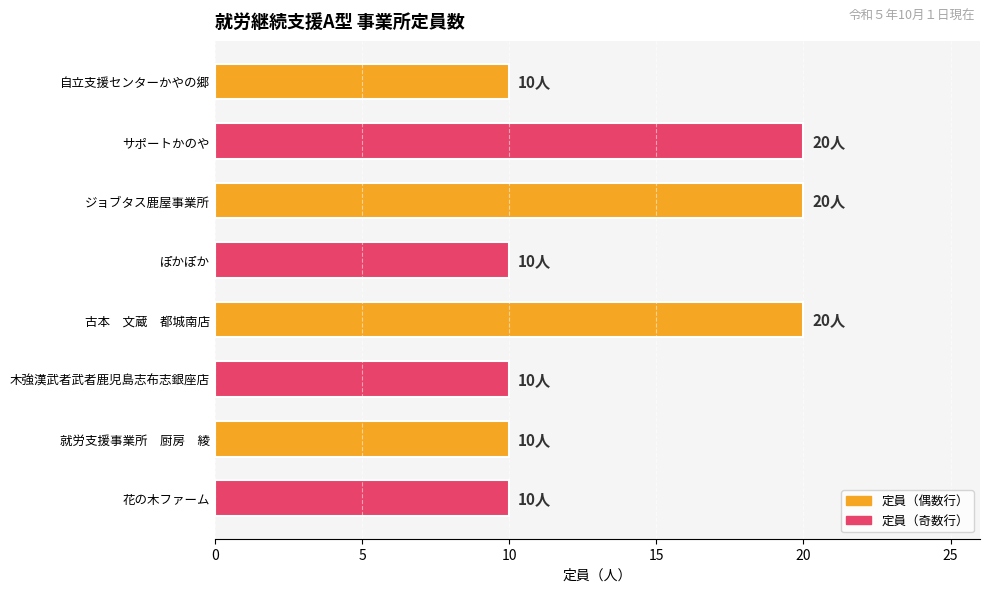

The chart shows a value of 20 at ジョブタス鹿屋事業所. True or false?

True